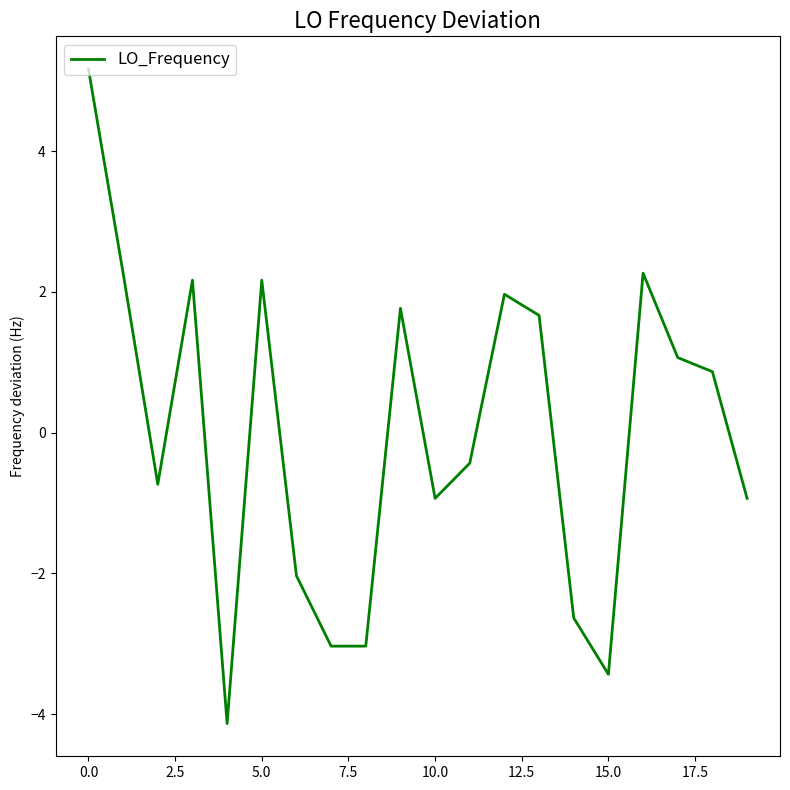

What is the maximum value shown in the chart?

5.2